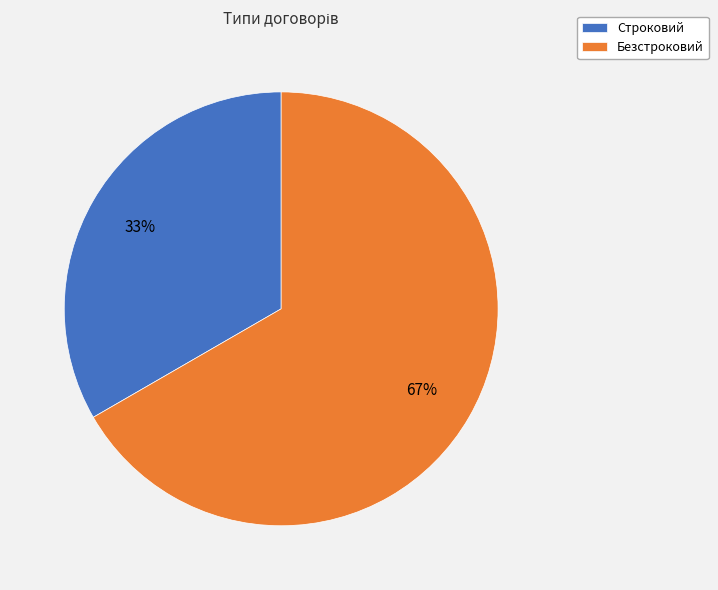

How many slices are in this pie chart?

2